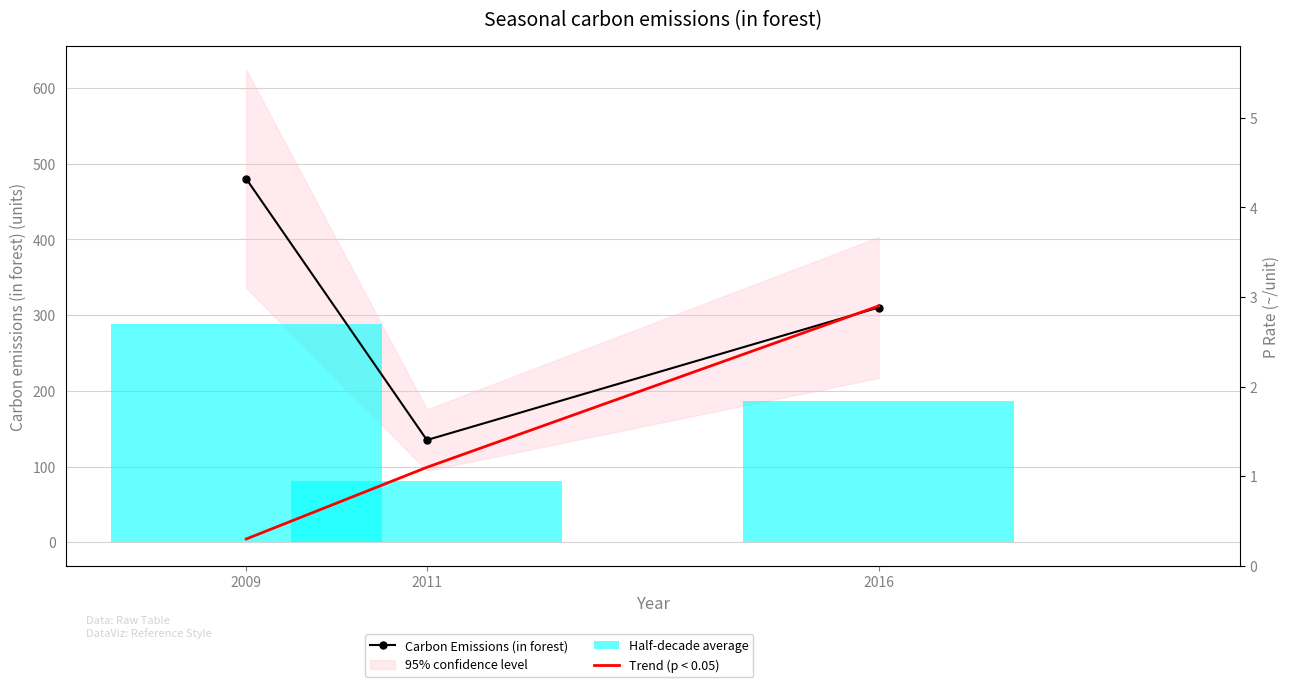

What is the difference between the maximum and minimum values in the Carbon Emissions (in forest) series?

345.0